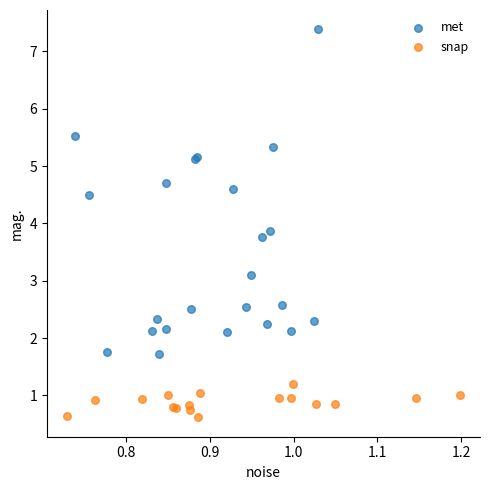

Which series has the largest Y range (max minus min)?

met